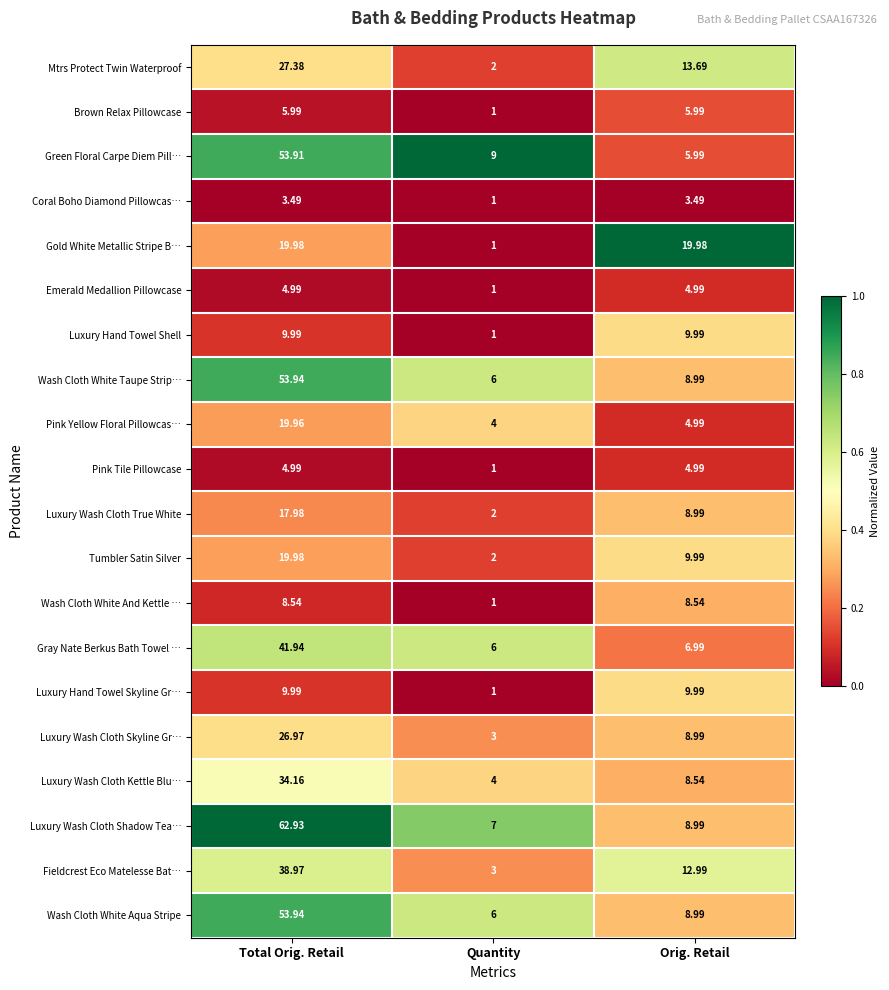

Rank the categories by Wash Cloth White Taupe Strip… value from highest to lowest.

Total Orig. Retail, Orig. Retail, Quantity